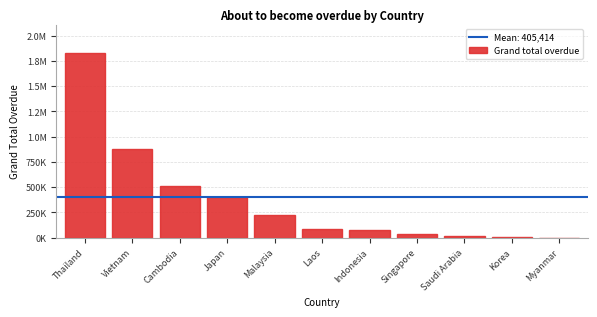

Are the bars horizontal?

No